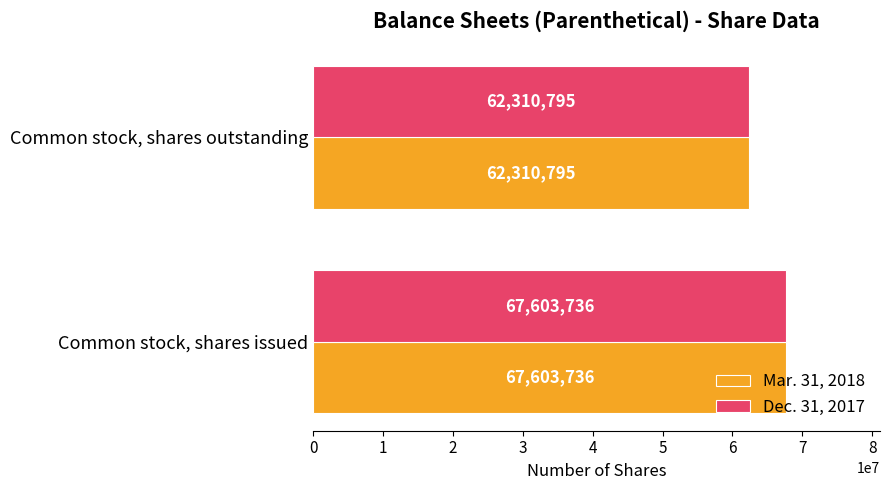

Which label corresponds to the smallest value in the chart?

Common stock, shares outstanding